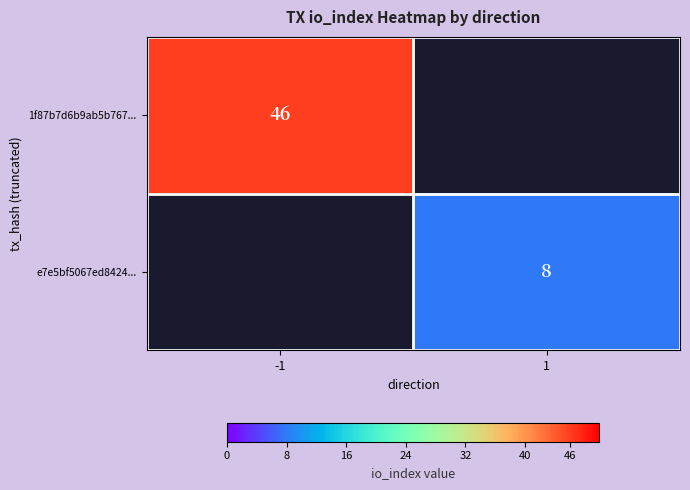

Is the value of e7e5bf5067ed8424... at 1 greater than the value of 1f87b7d6b9ab5b767... at -1?

No